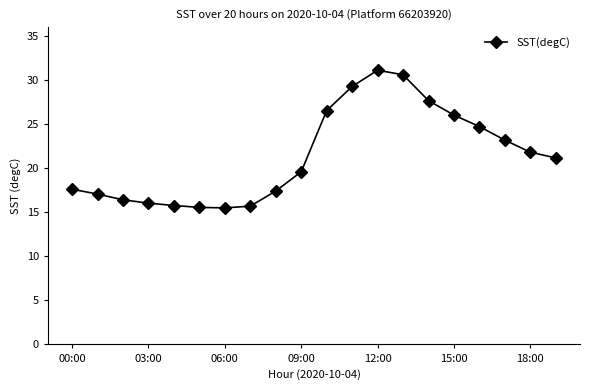

What is the smallest value displayed?

15.5